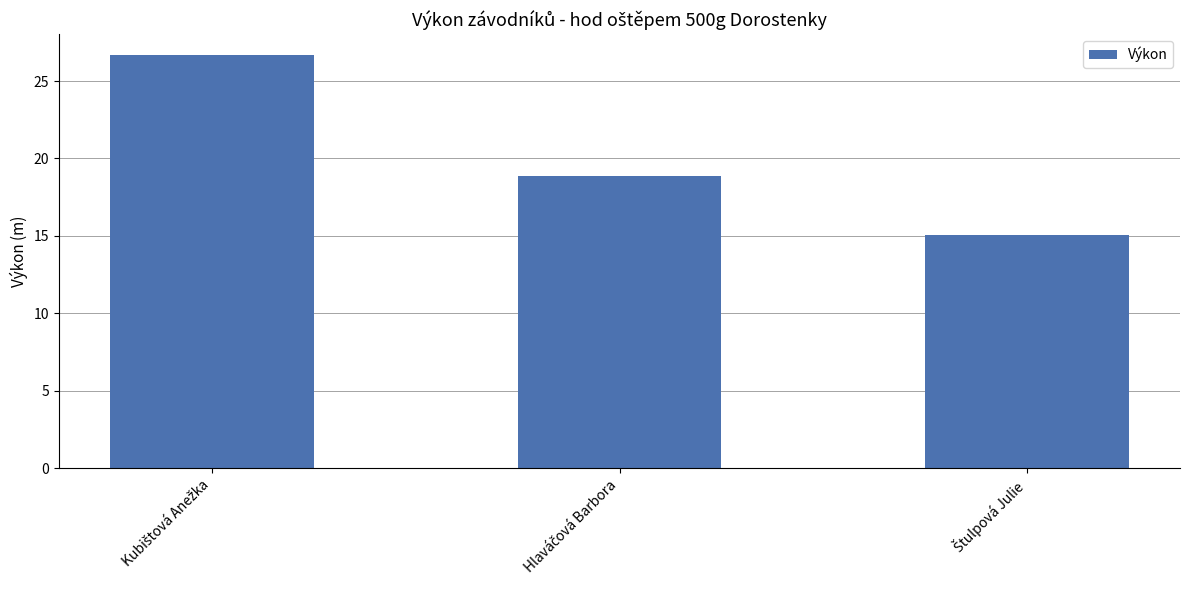

What is the smallest value displayed?

15.1